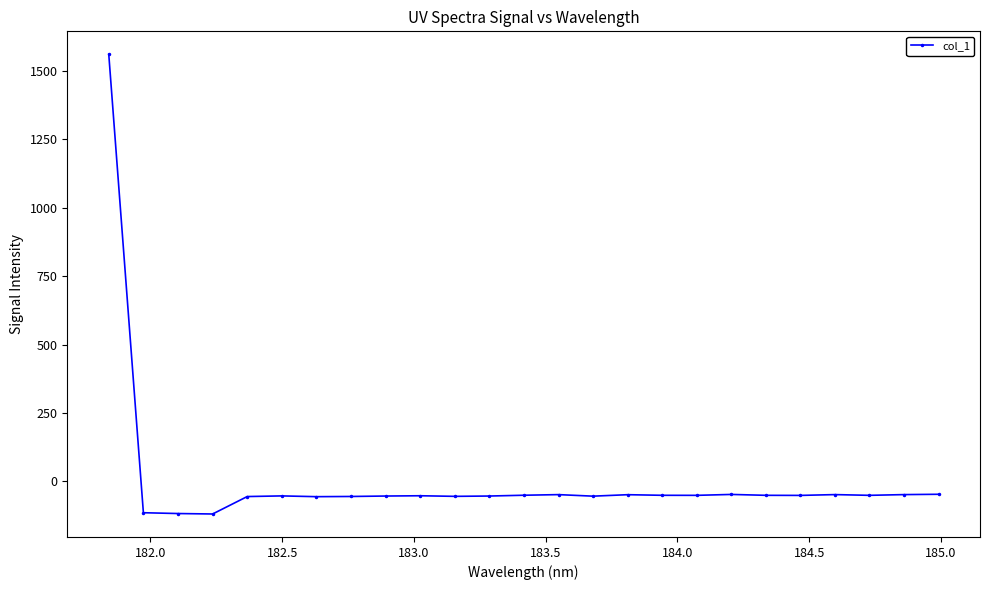

What is the maximum value shown in the chart?

1561.5